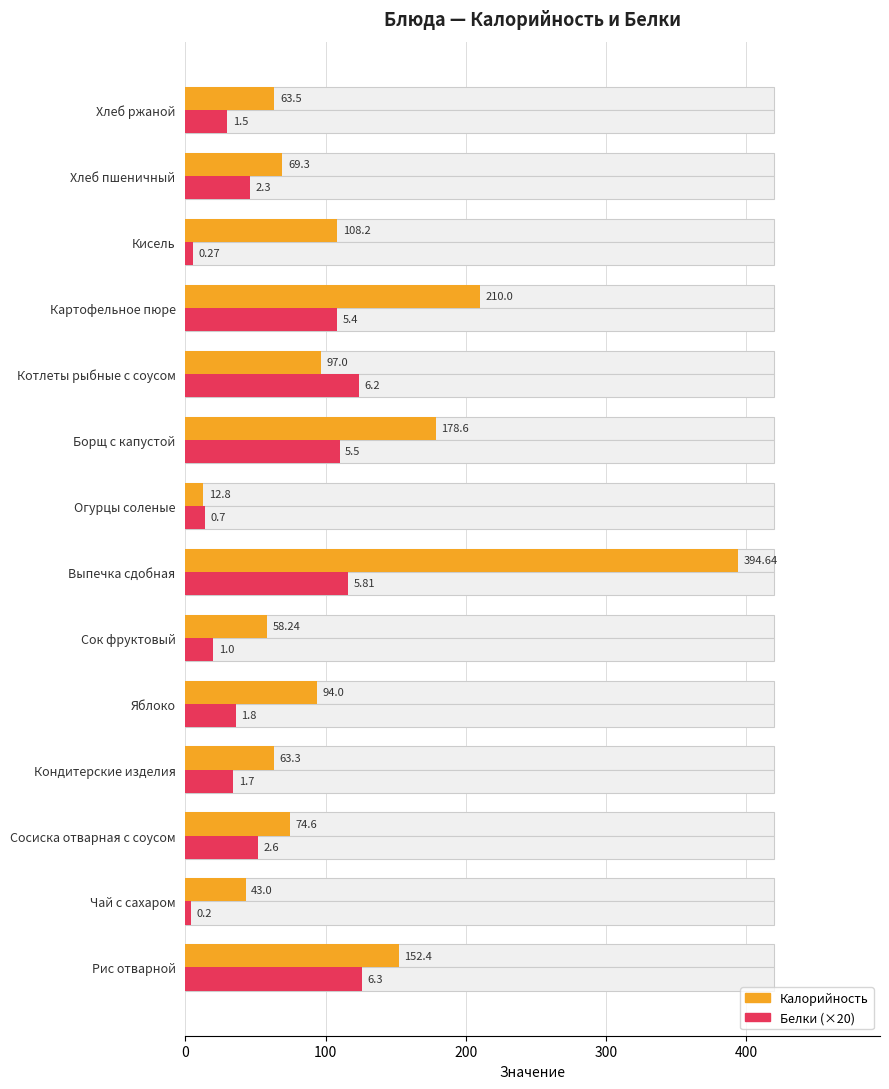

How many values in the Белки (×20) series are below 46?

7